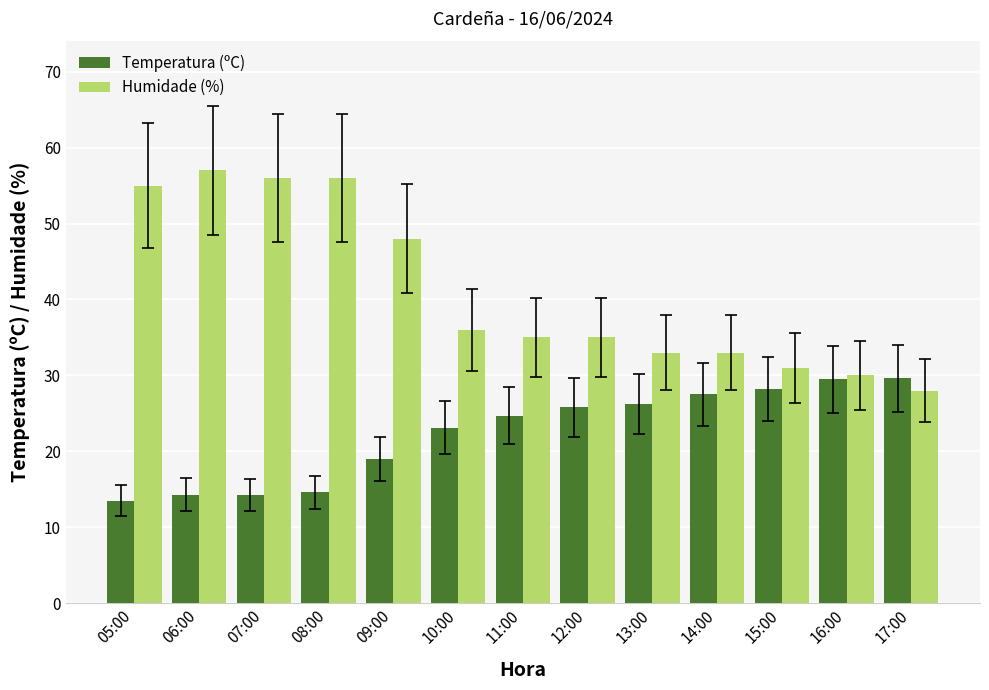

How many bars are there in each group?

2